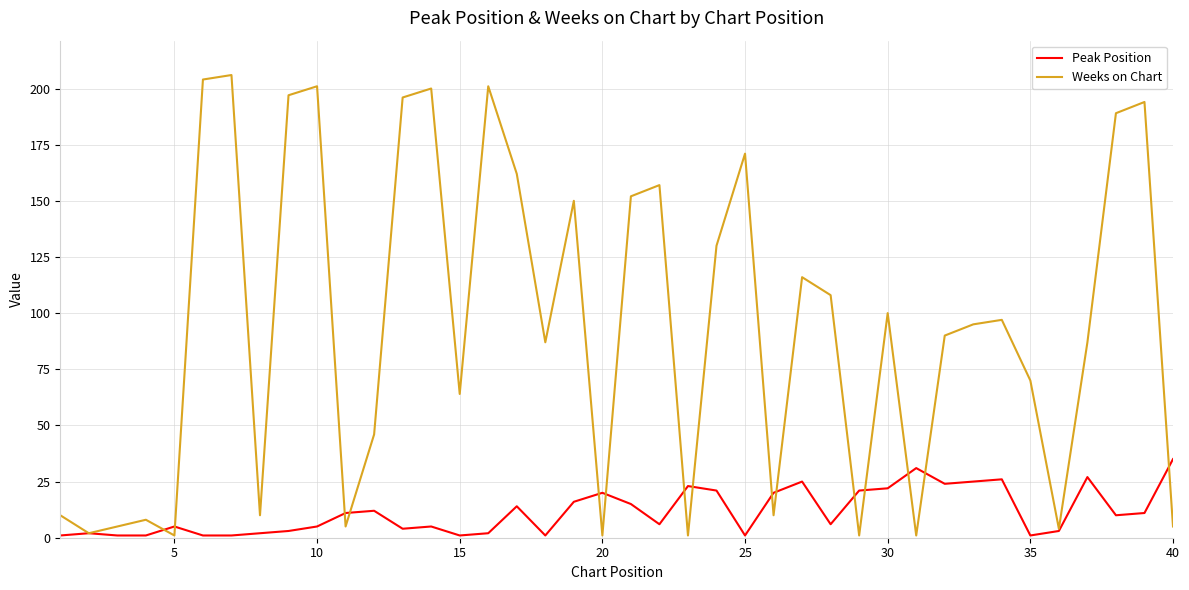

List the series in order of their peak value, highest first.

Weeks on Chart, Peak Position